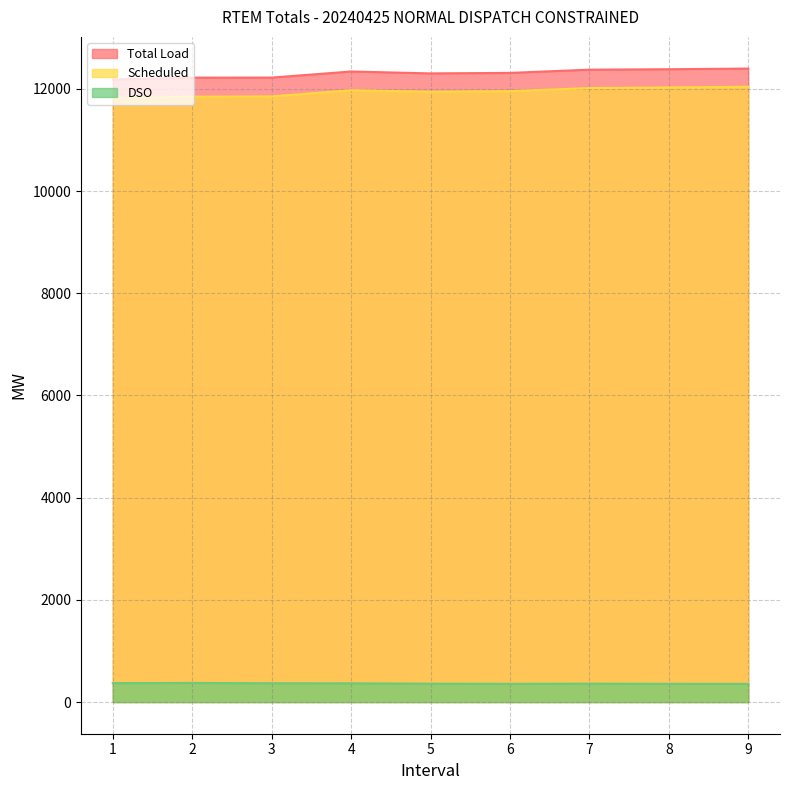

List the labels in order of Scheduled value, smallest first.

1, 2, 3, 5, 6, 4, 7, 8, 9